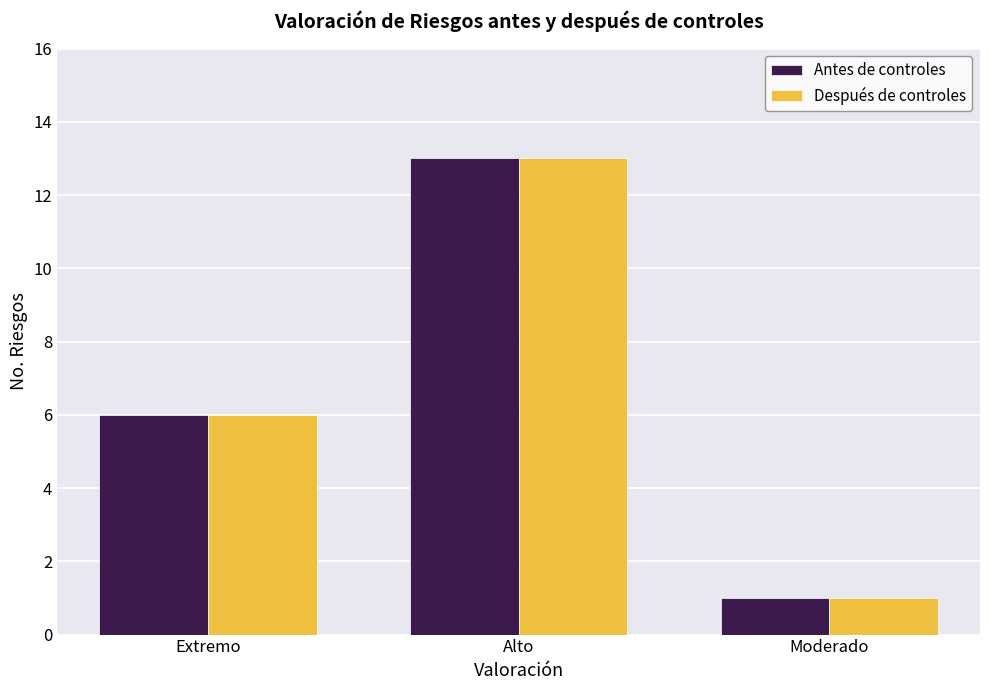

Where is Después de controles nearest to the value 7?

Extremo